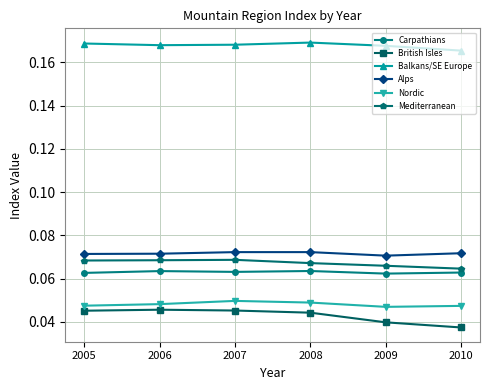

At how many categories does at least one series exceed 0?

6